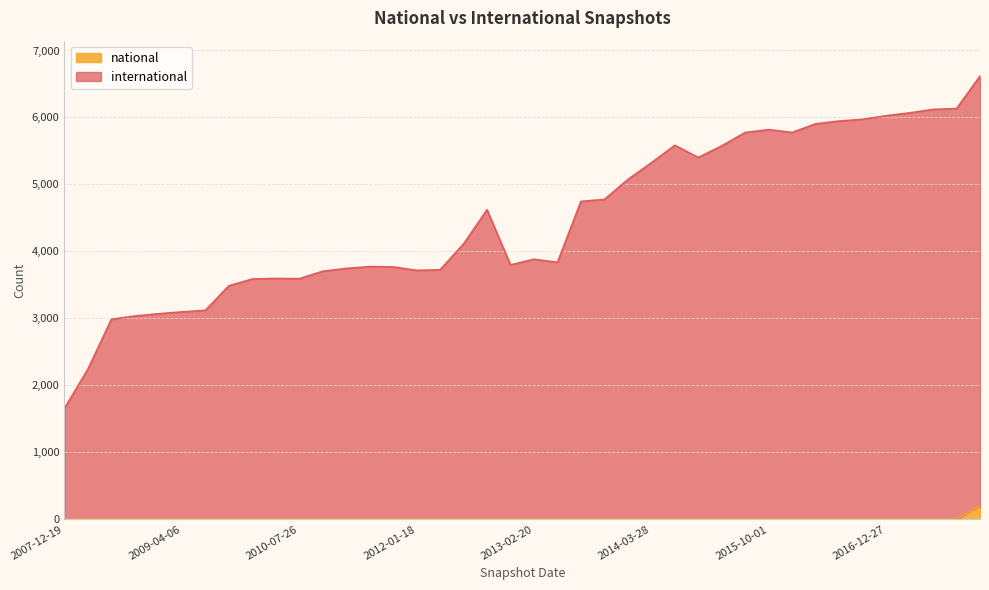

Where is national nearest to the value 103?

2007-12-19